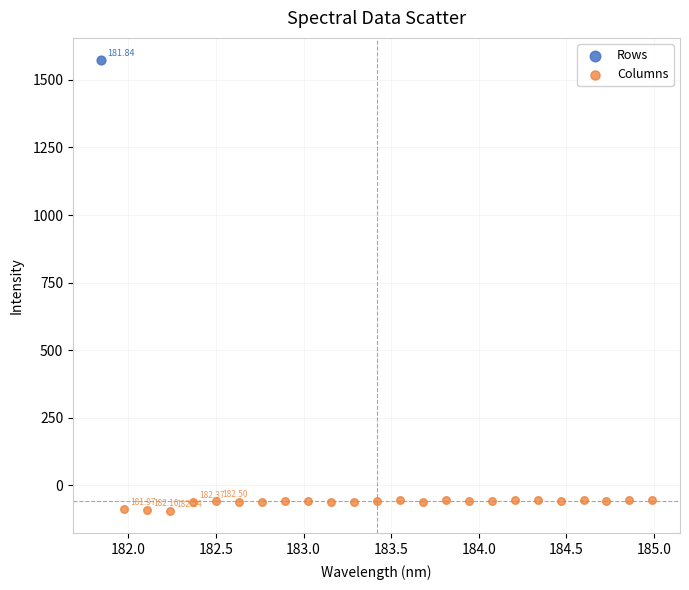

What are all the series names shown in the legend?

Rows, Columns